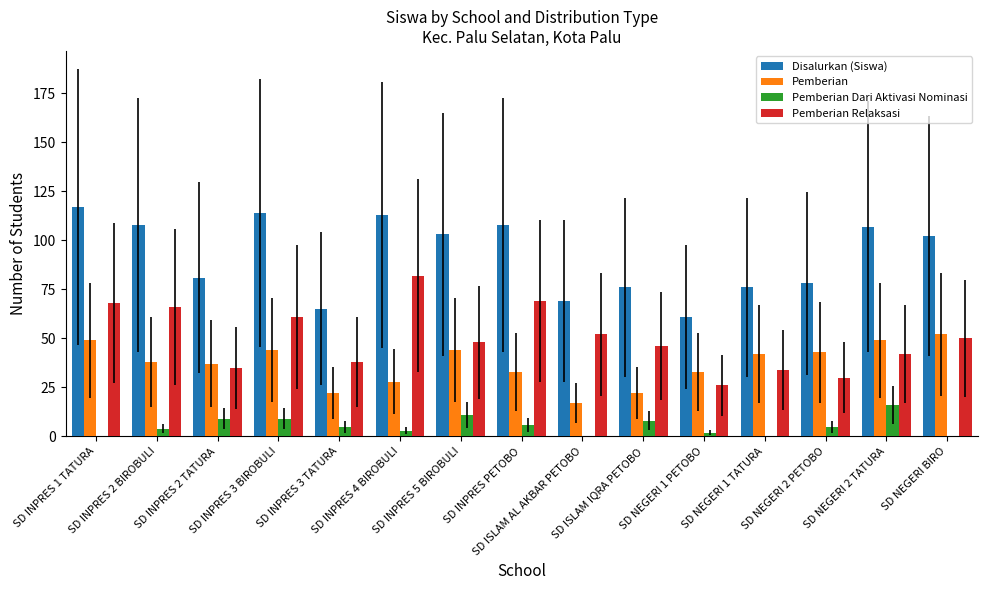

What is the sum of the Disalurkan (Siswa) values at SD NEGERI BIRO and SD INPRES 2 TATURA?

183